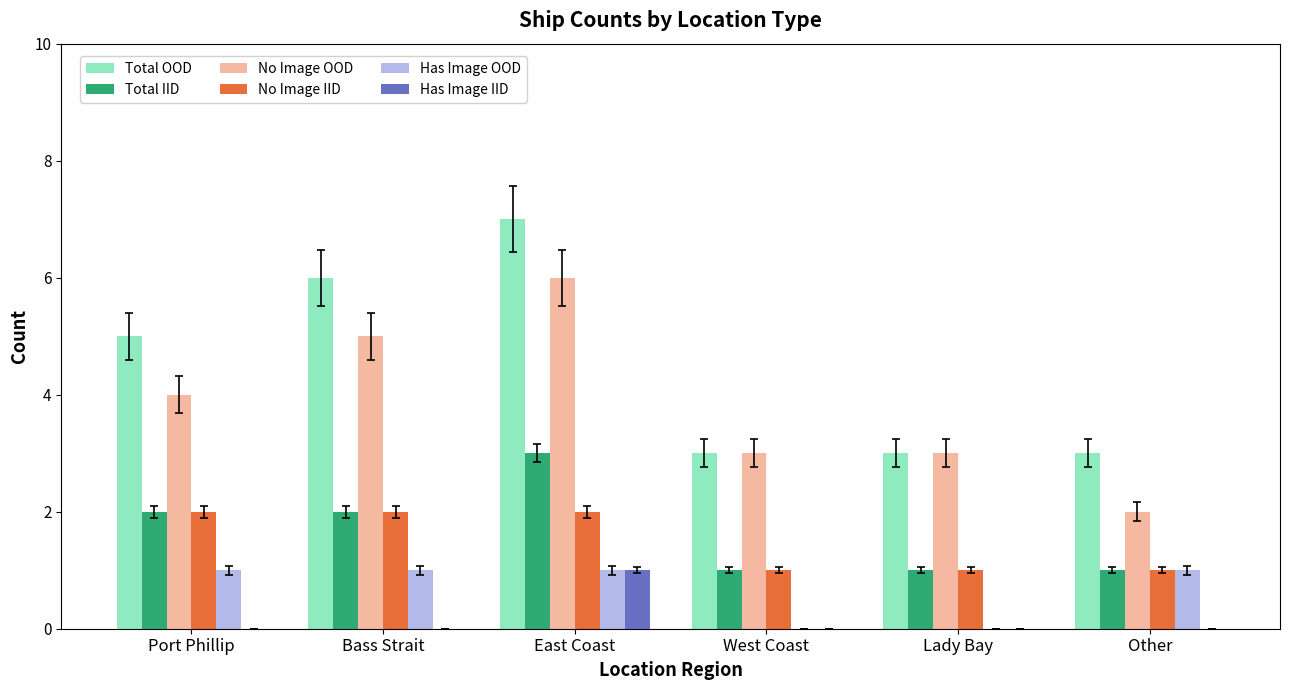

Is the value of No Image IID at Port Phillip greater than the value of Total IID at Other?

Yes